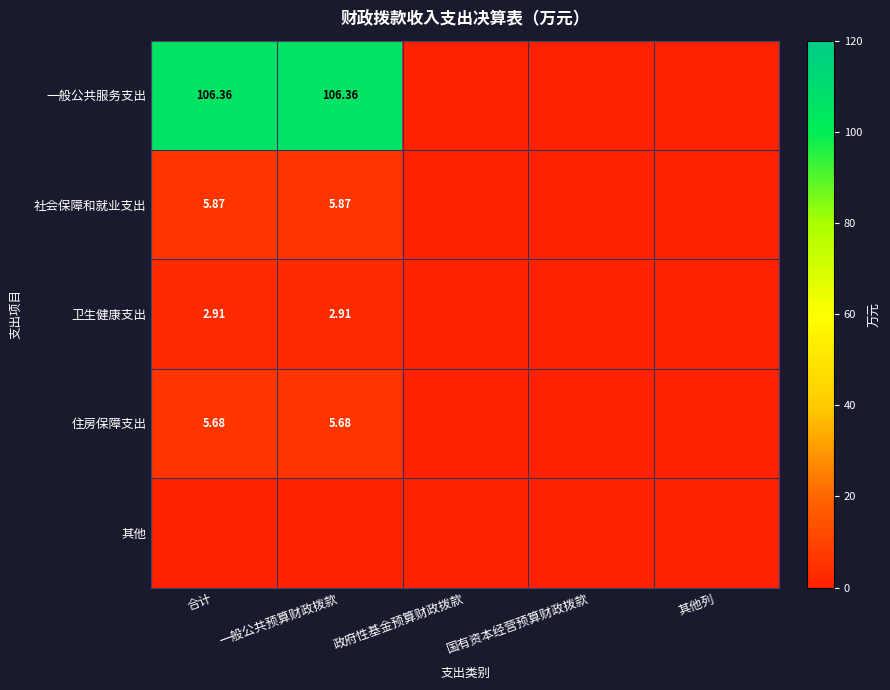

Between 一般公共预算财政拨款 and 国有资本经营预算财政拨款, which is larger?

一般公共预算财政拨款